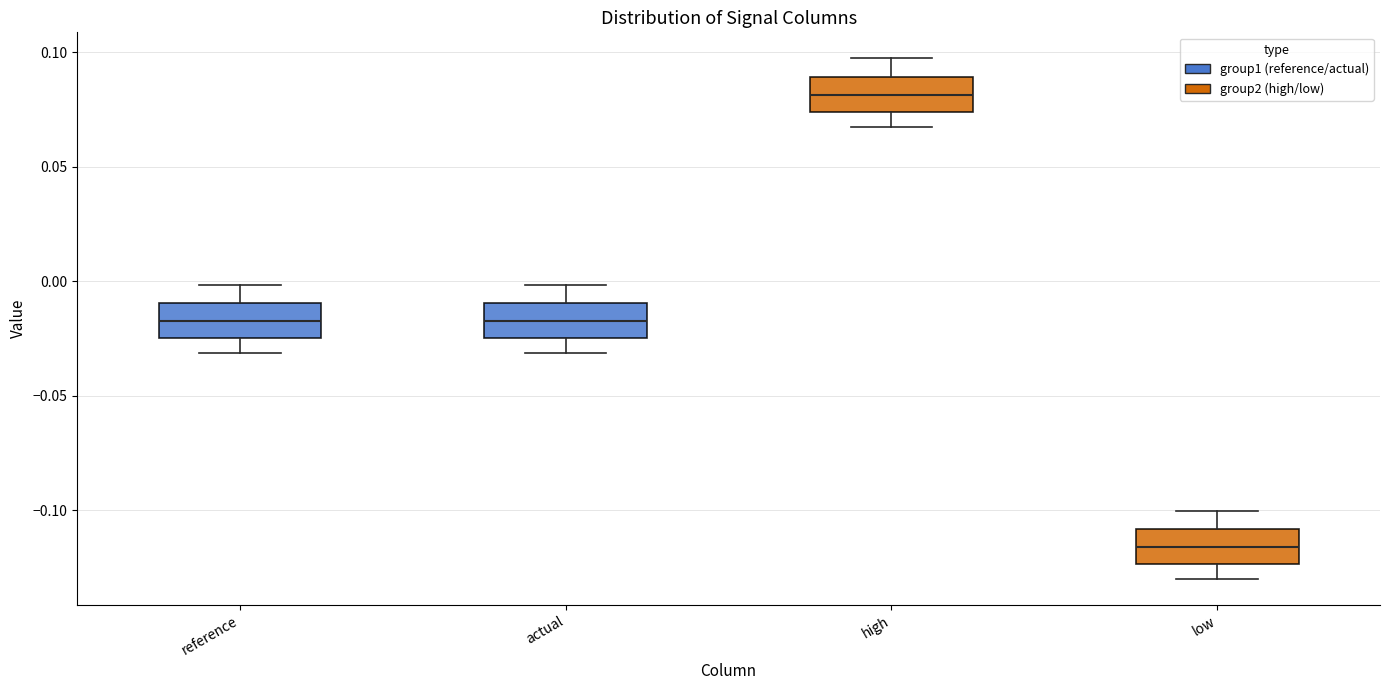

Which box's median line is the highest?

high